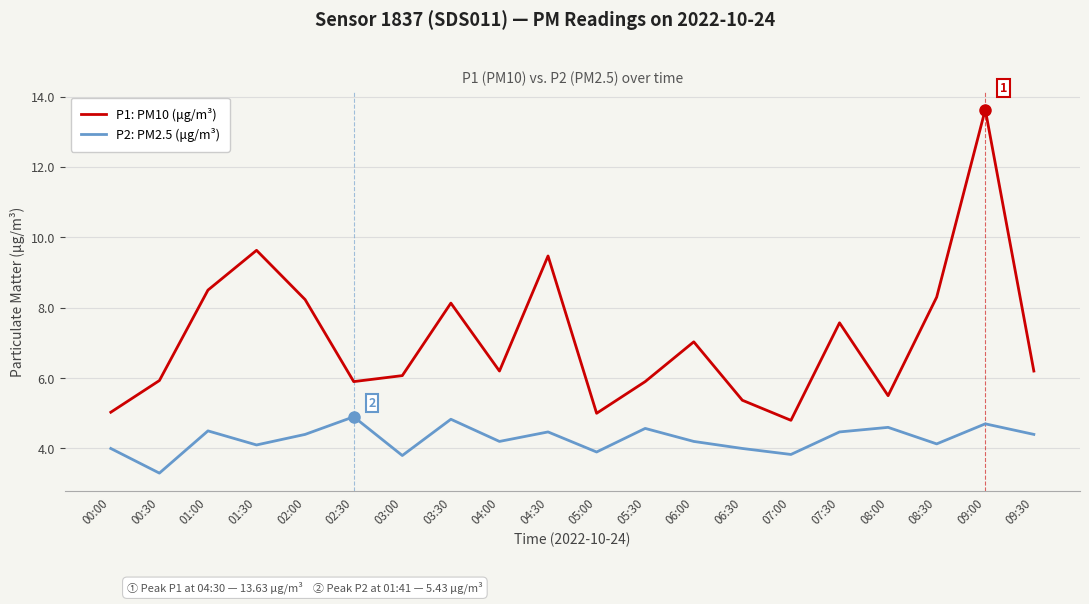

True or false: P1: PM10 (μg/m³) and P2: PM2.5 (μg/m³) intersect in this chart.

False